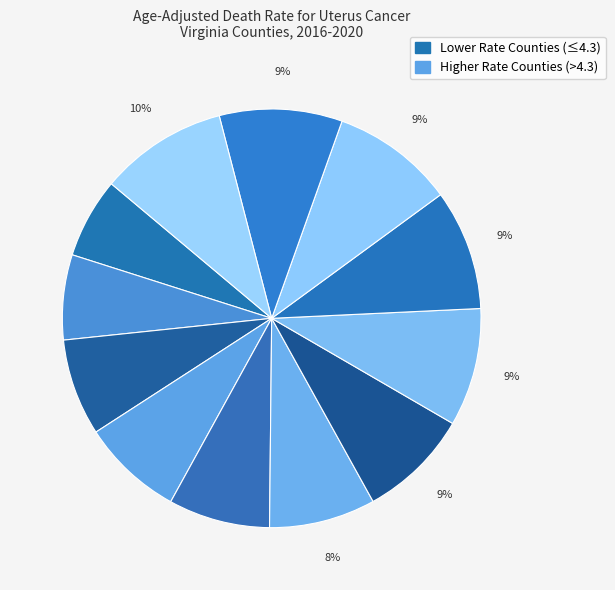

How many segments does this pie chart have?

12